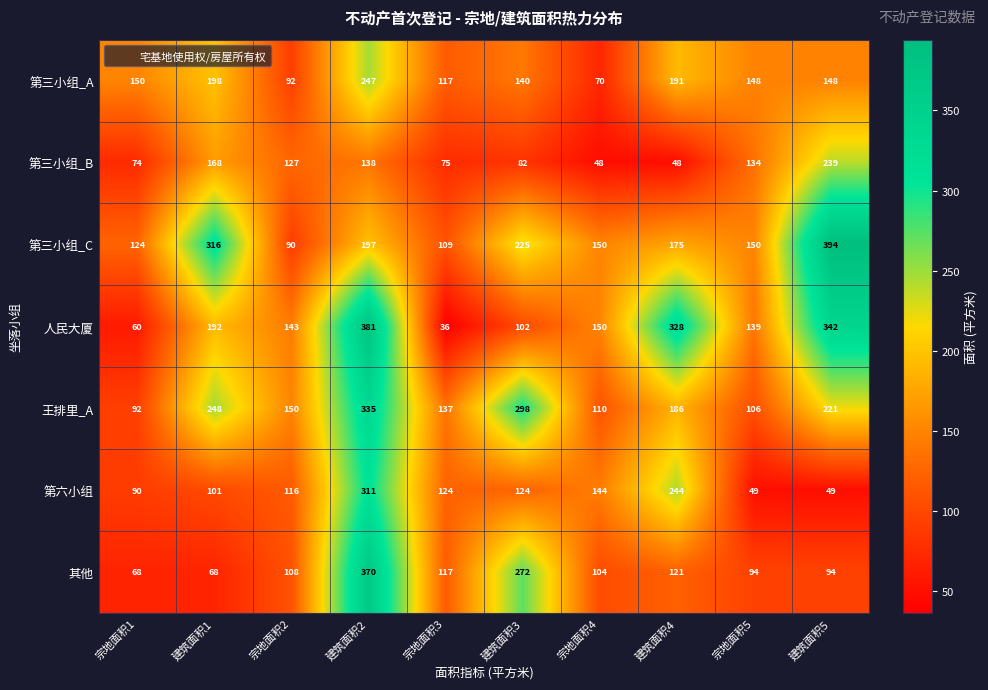

At which category is the sum across all series the highest?

建筑面积2